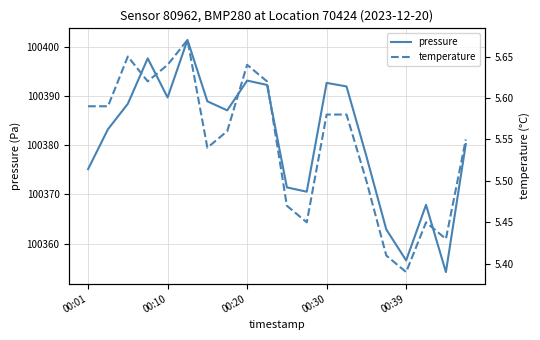

What are all the series names shown in the legend?

pressure, temperature